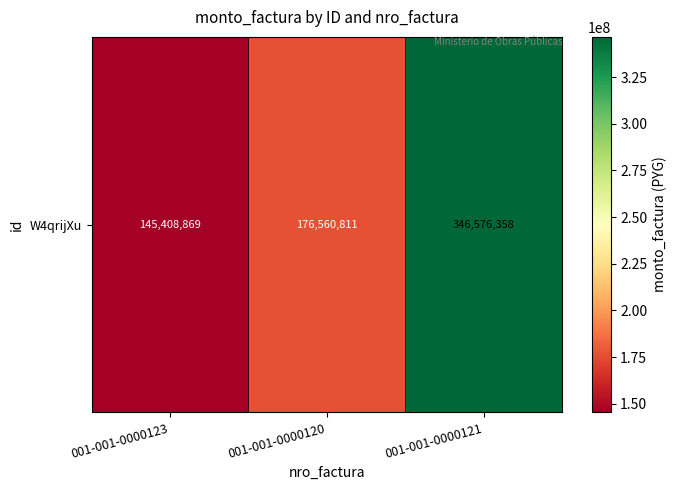

What is the sum of all values?

668546038